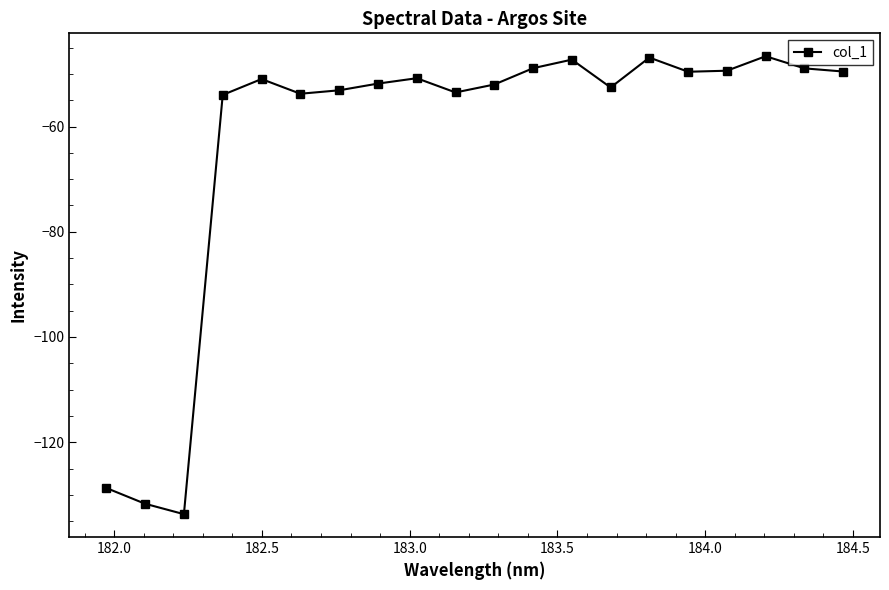

What is the value of the 18th point from the left?

-46.6